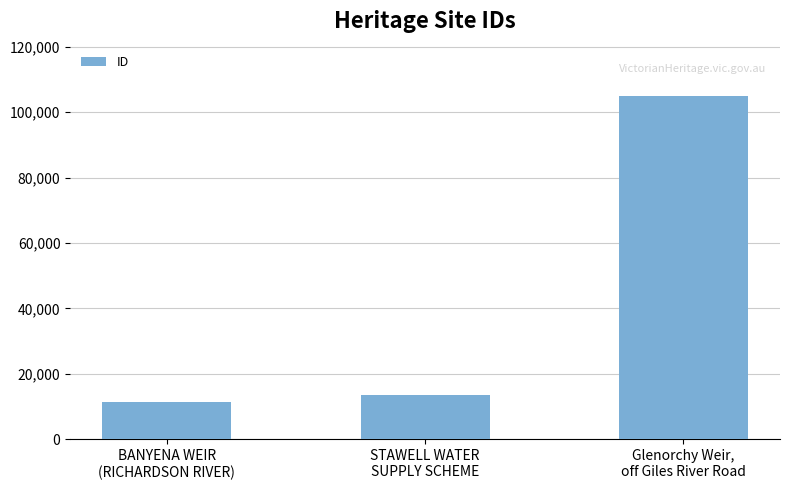

What is the difference between the values at BANYENA WEIR
(RICHARDSON RIVER) and Glenorchy Weir,
off Giles River Road?

93378